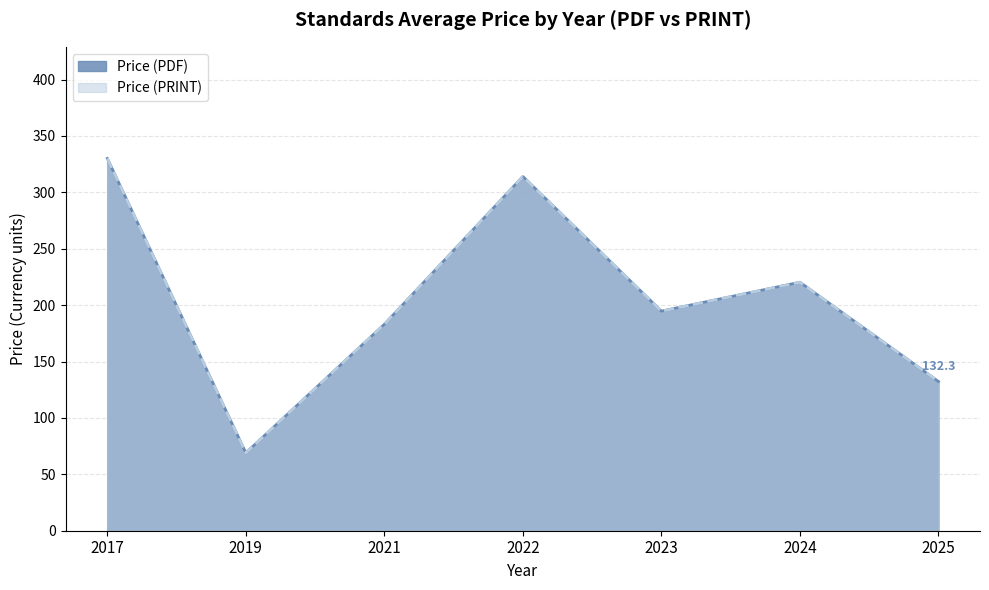

The Price (PRINT) series shows 591 at 2023. True or false?

False